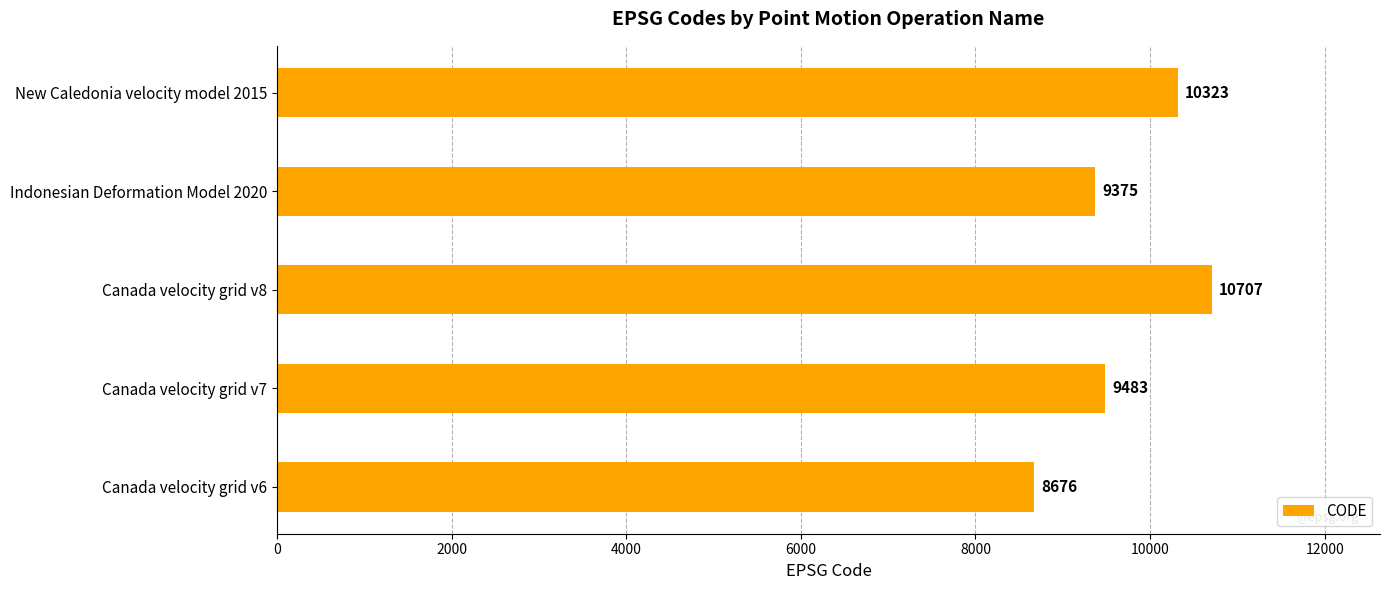

What is the change in value from Canada velocity grid v8 to New Caledonia velocity model 2015?

-384